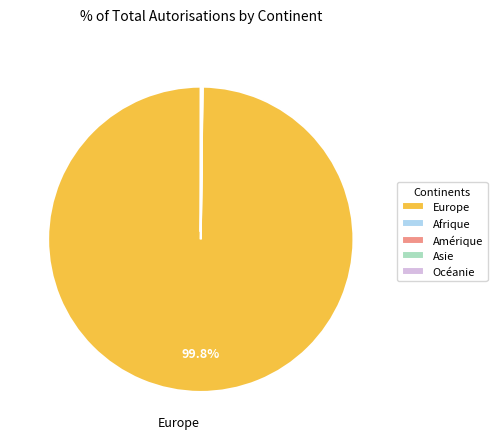

Which category accounts for the majority?

Europe